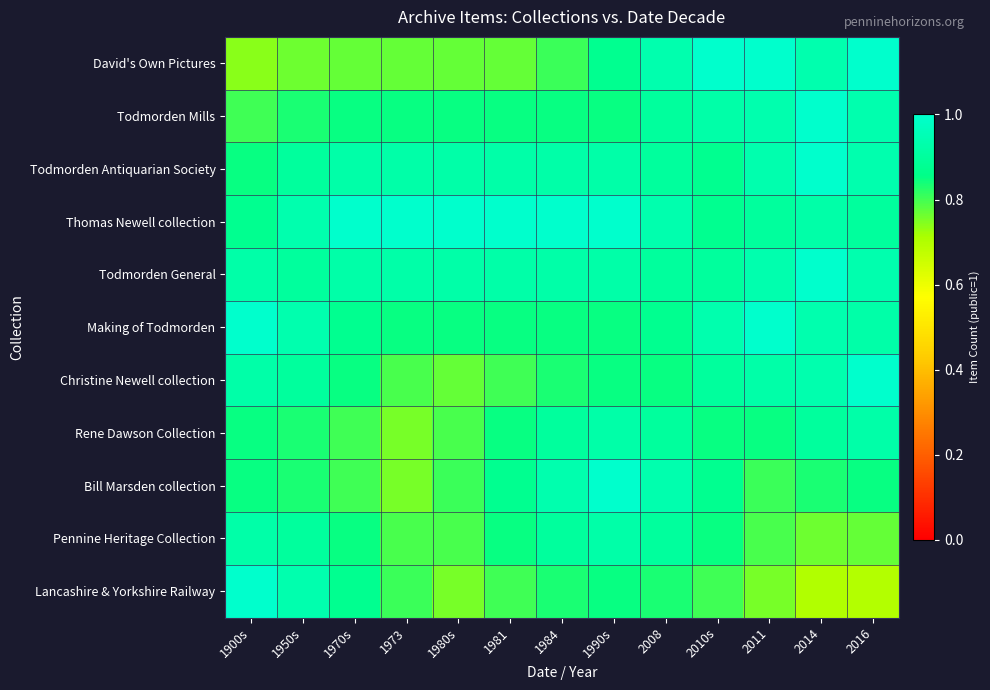

Which series has the largest range (max minus min)?

Lancashire & Yorkshire Railway